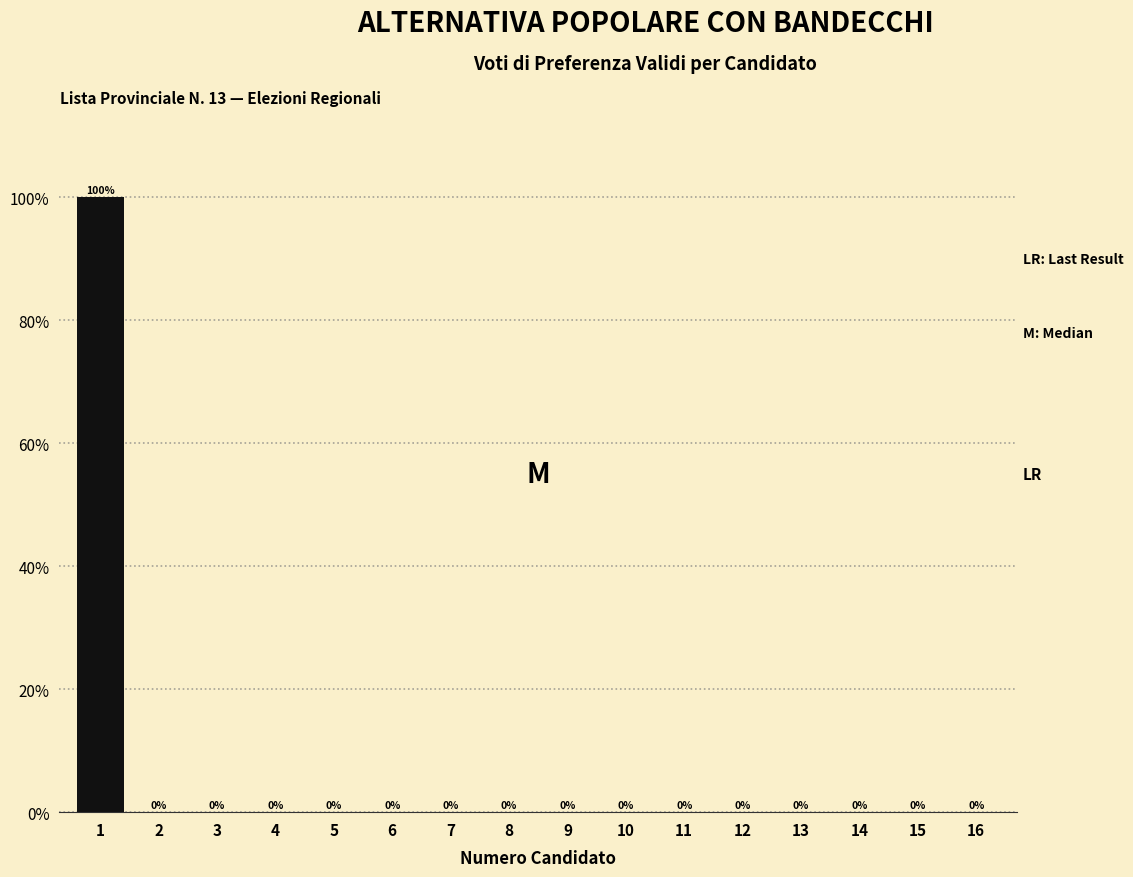

Reading left to right, extract all data points from this chart.

1=100	2=0	3=0	4=0	5=0	6=0	7=0	8=0	9=0	10=0	11=0	12=0	13=0	14=0	15=0	16=0